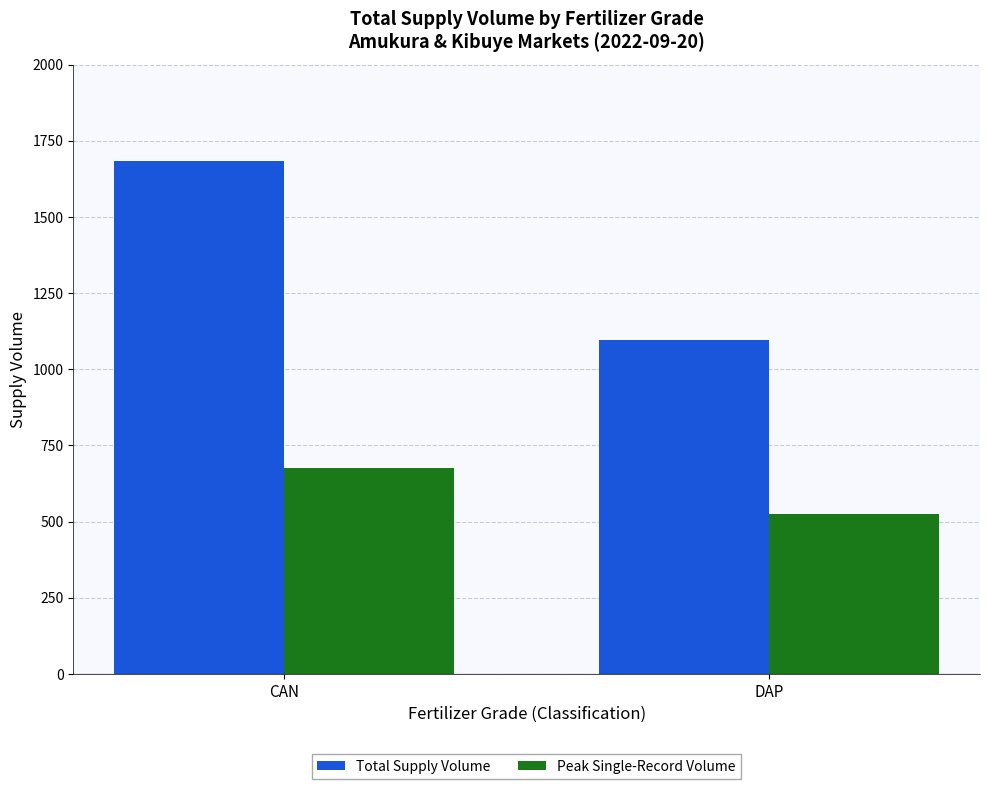

At which category does the chart reach its minimum across all series?

DAP